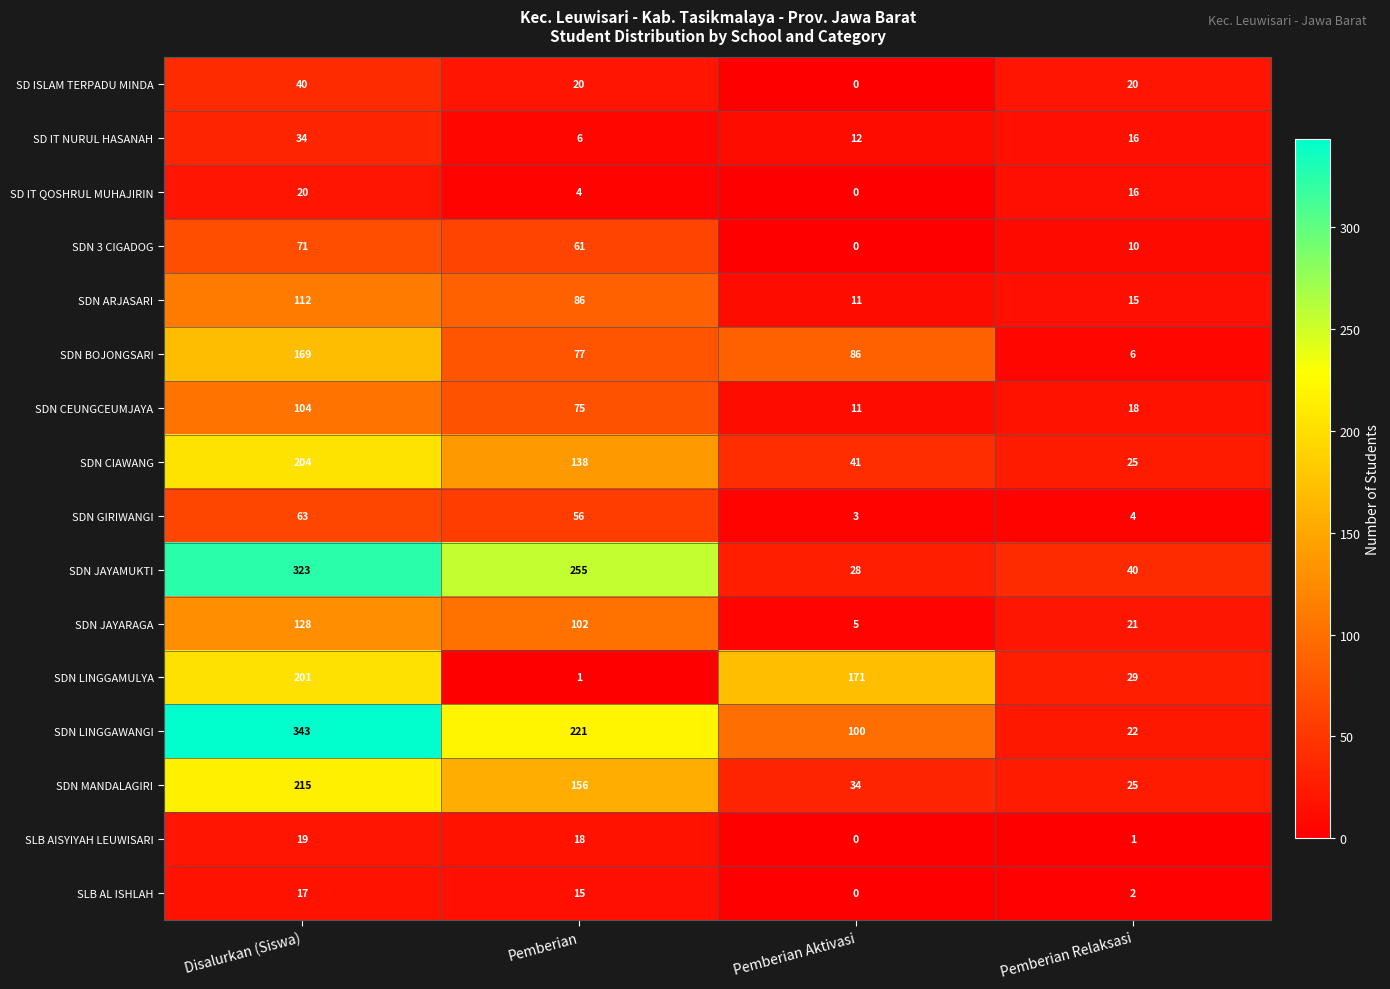

What is the maximum value shown in the chart?

343